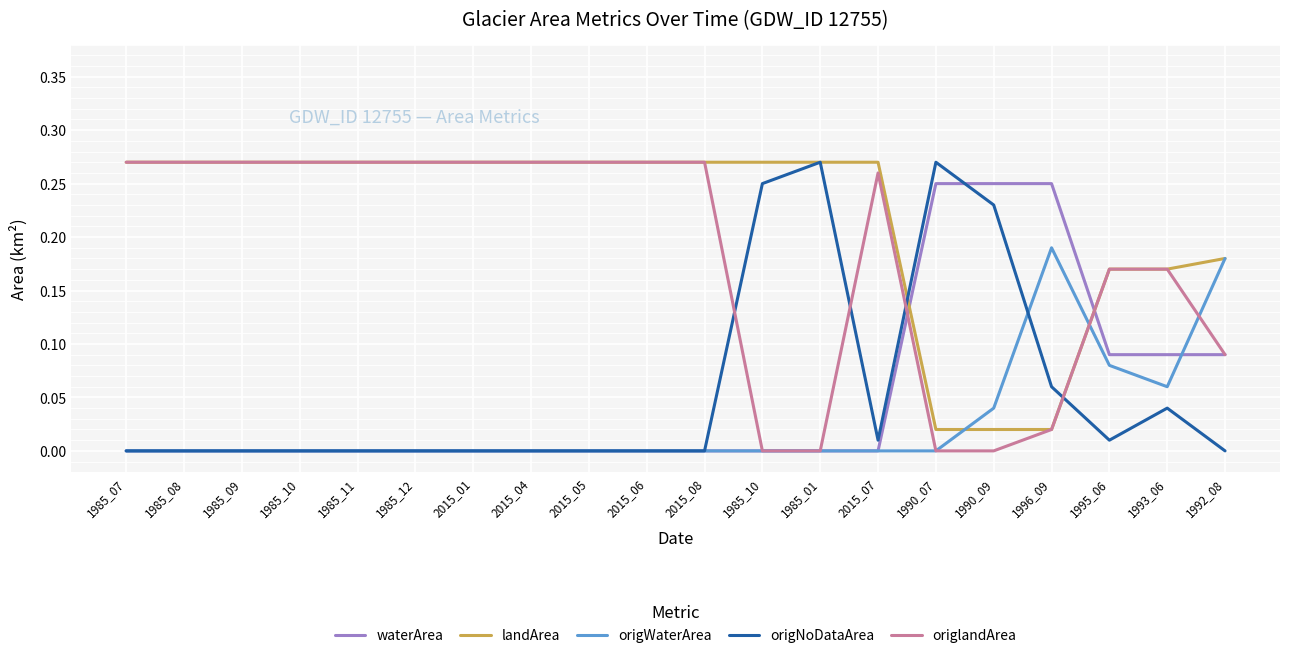

Where is the first local maximum for origNoDataArea?

1985_01